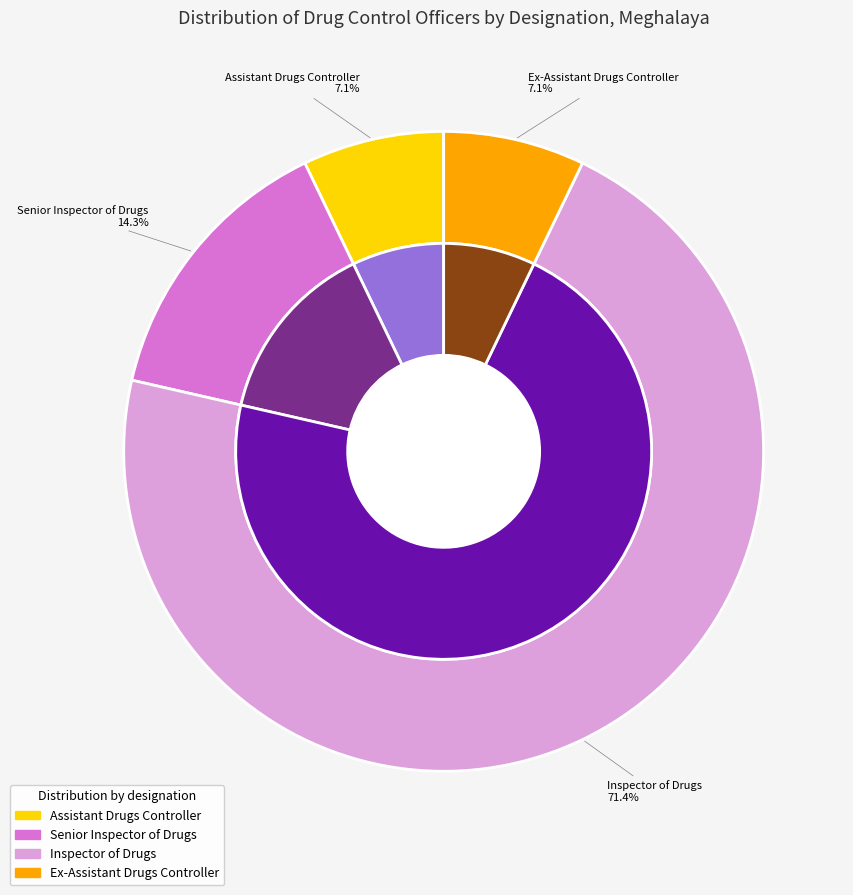

Which slice is the smallest?

Assistant Drugs Controller